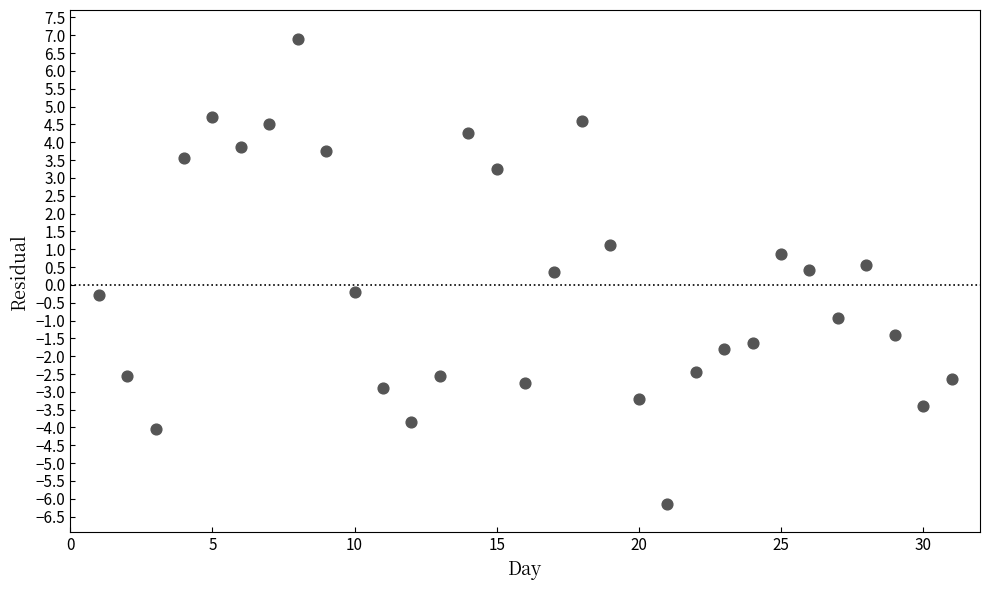

What is the range of X values (max minus min)?

30.0